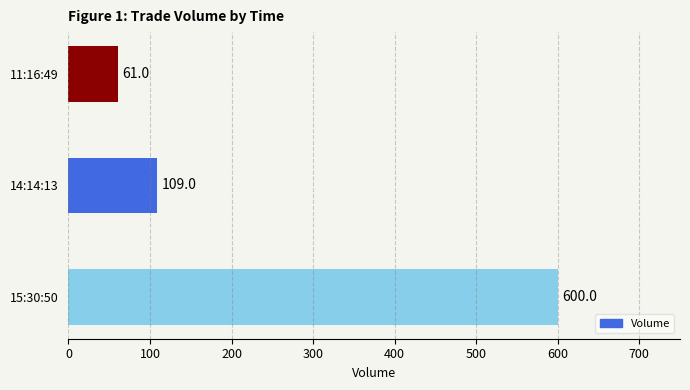

What is the change in value from 14:14:13 to 11:16:49?

-48